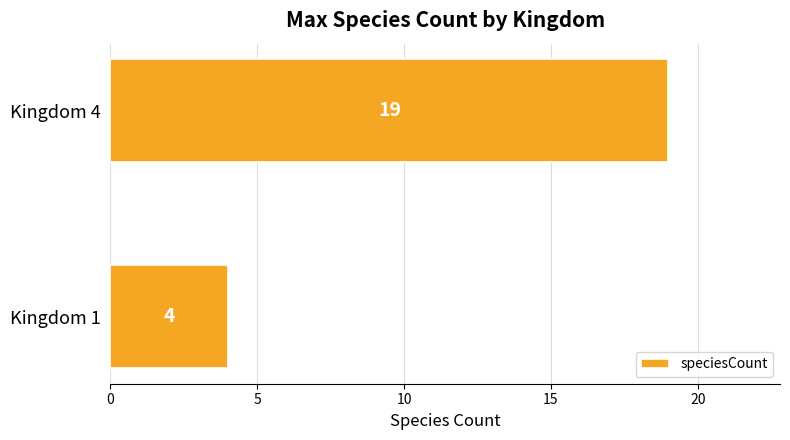

True or false: the data shows 27 at Kingdom 4.

False